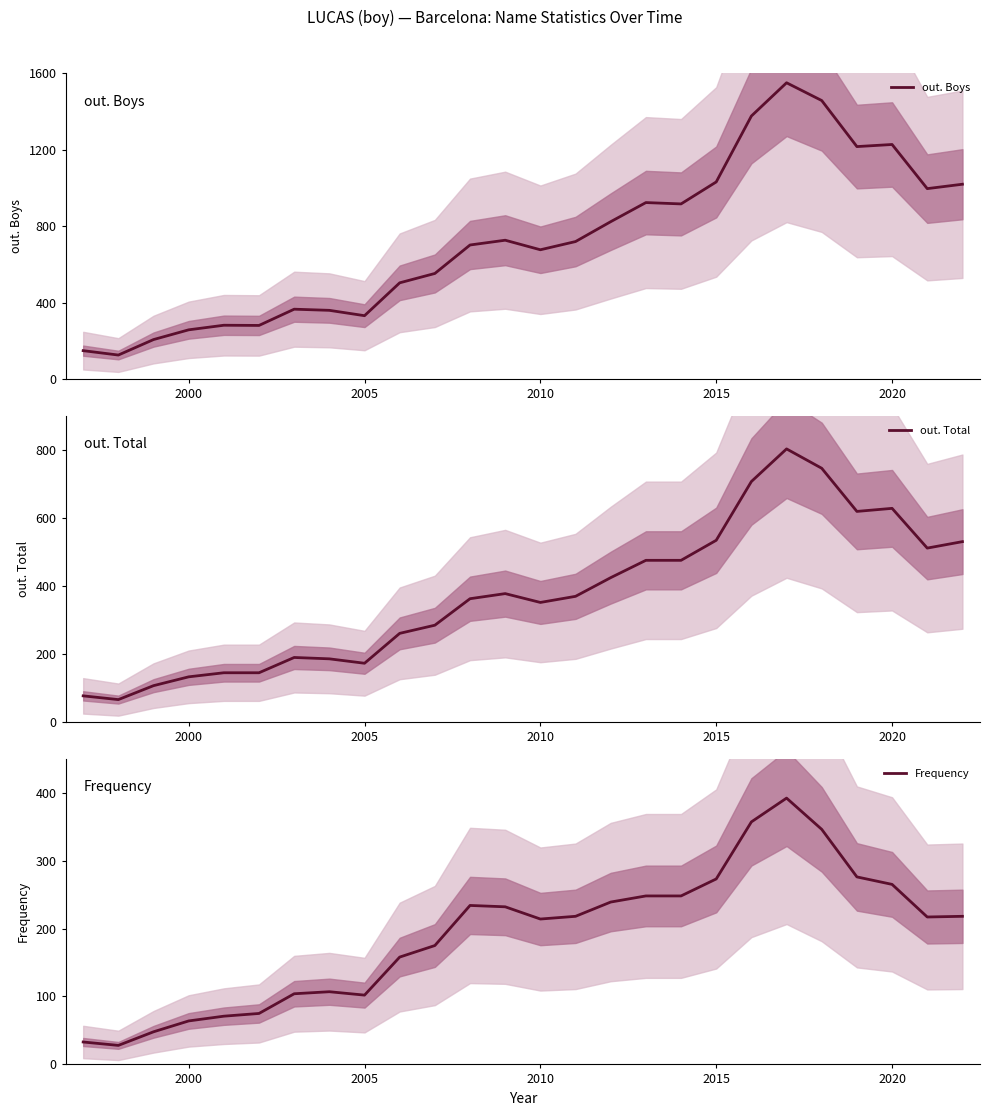

True or false: out. Total and Frequency intersect in this chart.

False